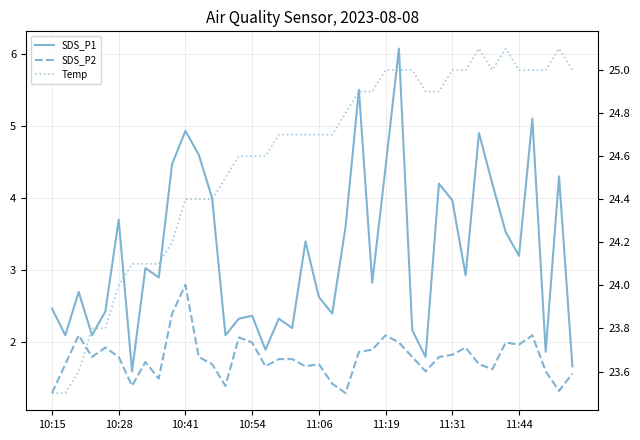

The SDS_P1 series shows 5.1 at 36. True or false?

True